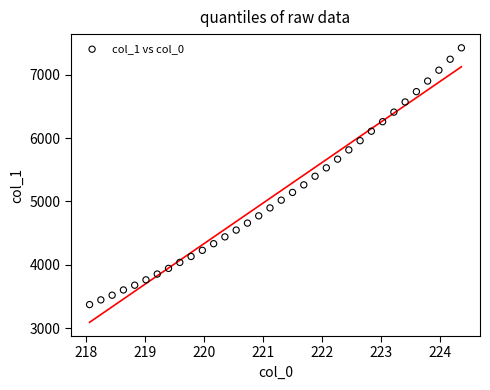

What is the range of X values (max minus min)?

6.3